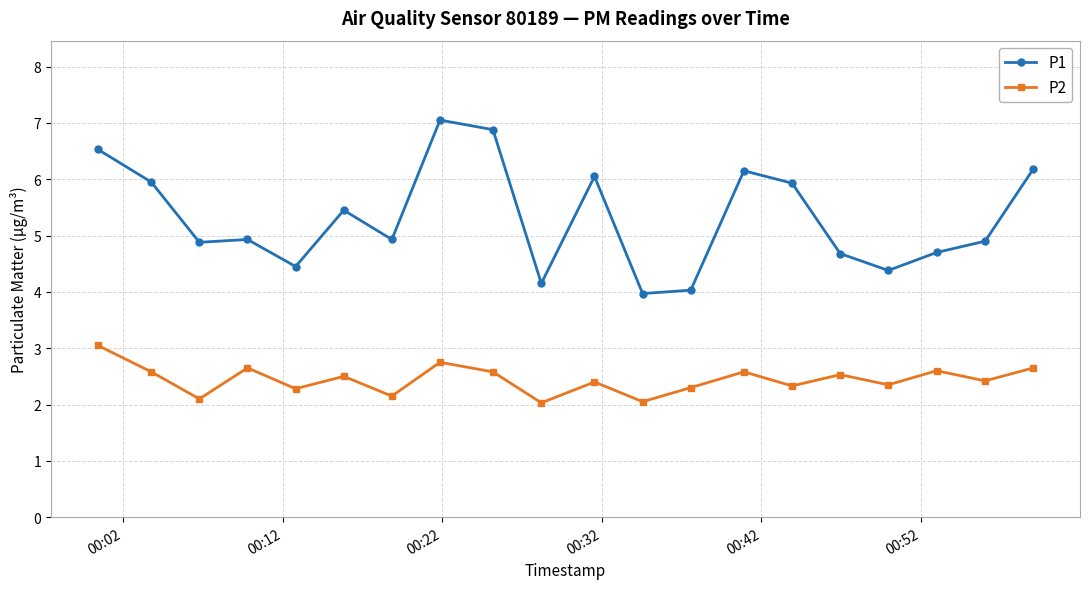

List the series in order of their peak value, lowest first.

P2, P1